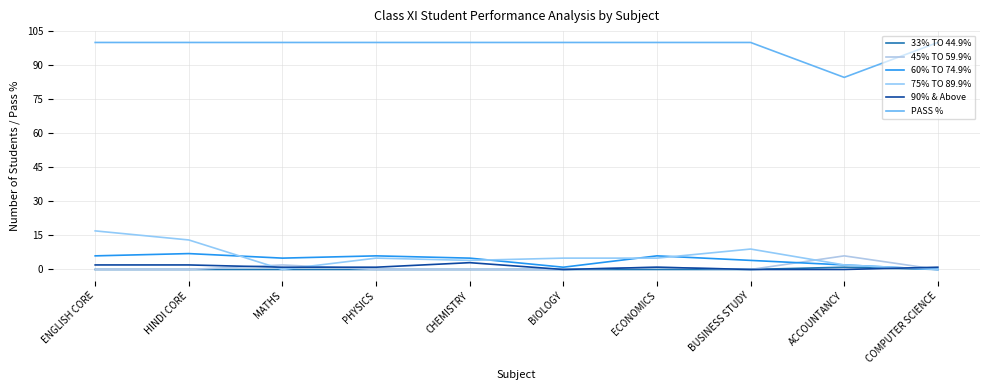

The 90% & Above series shows 1.0 at COMPUTER SCIENCE. True or false?

True